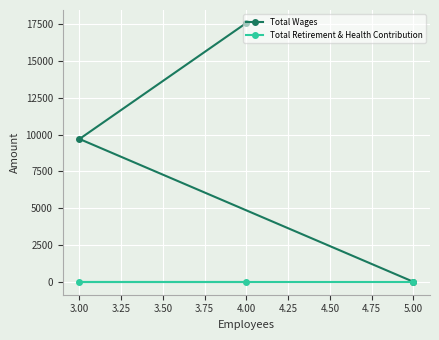

True or false: Total Wages has a value of 17582 at 4.00.

True